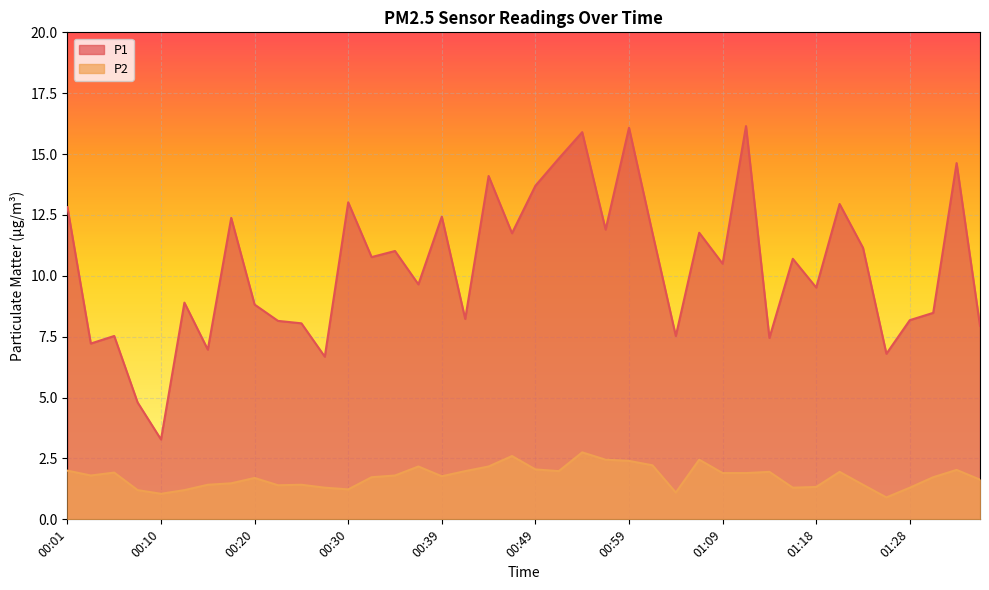

What is the difference between the P1 values at 00:25 and 00:18?

4.3